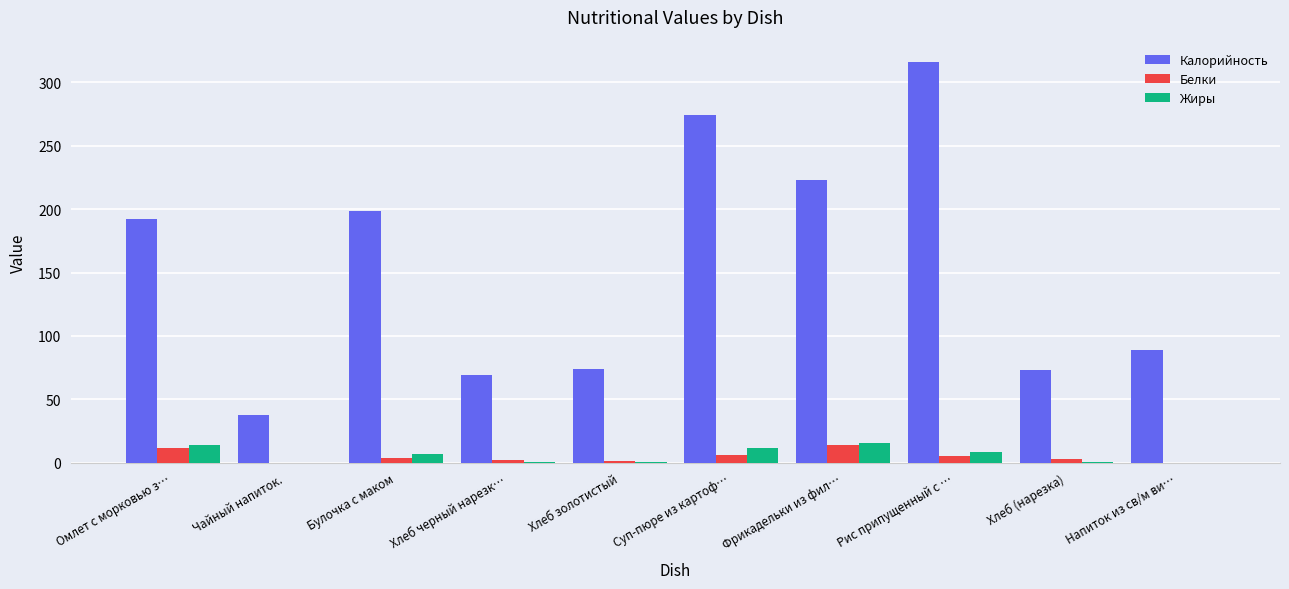

What is the maximum value shown in the chart?

315.6